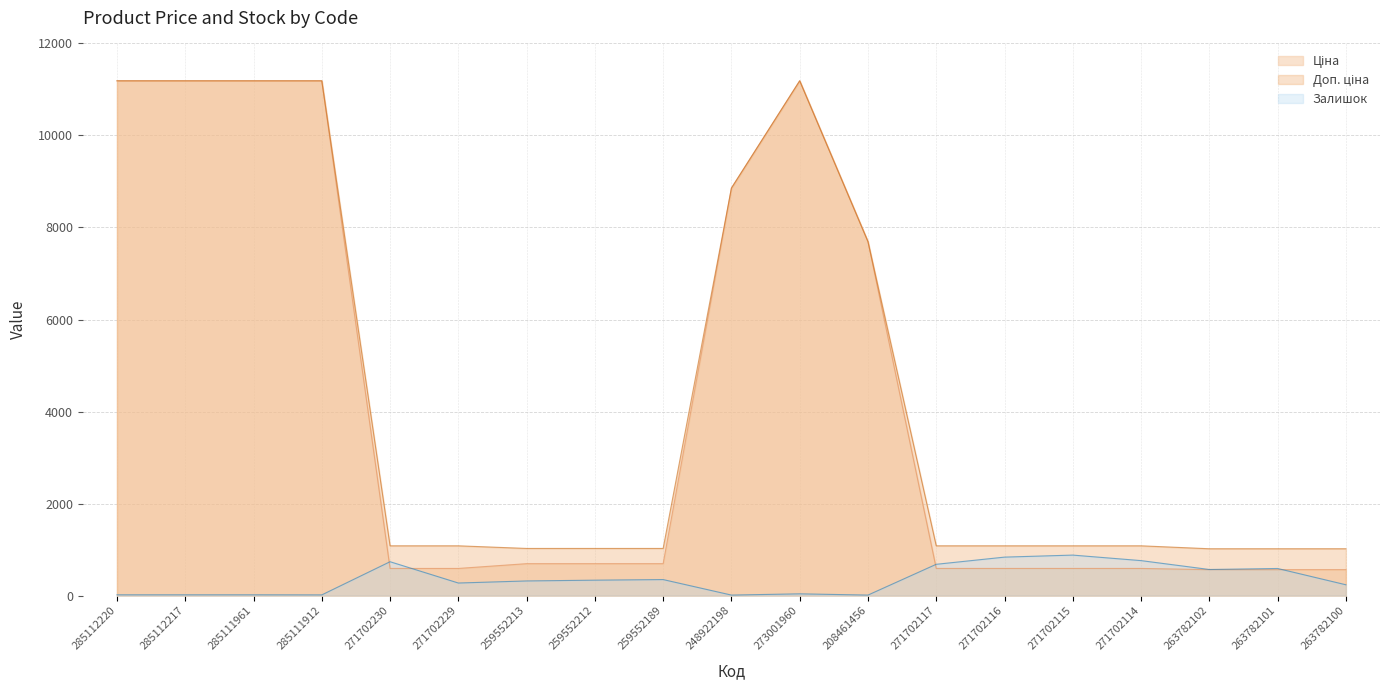

Count the number of categories in the chart.

19